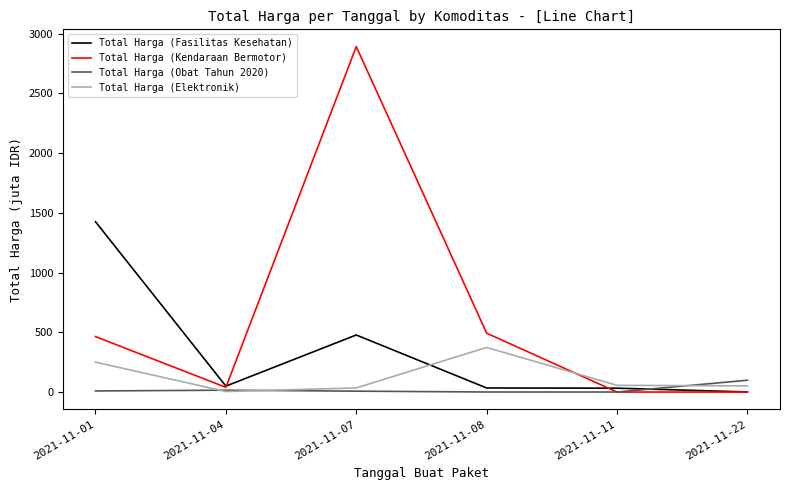

At which label does Total Harga (Fasilitas Kesehatan) first exceed 49?

2021-11-01